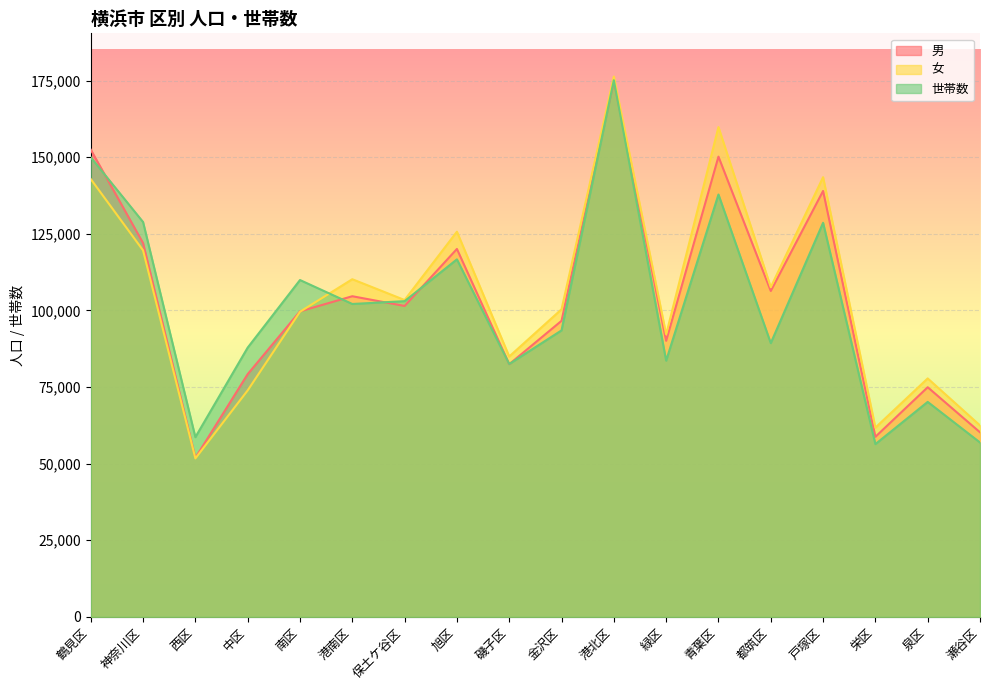

How many interior local peaks does the 世帯数 series have?

6